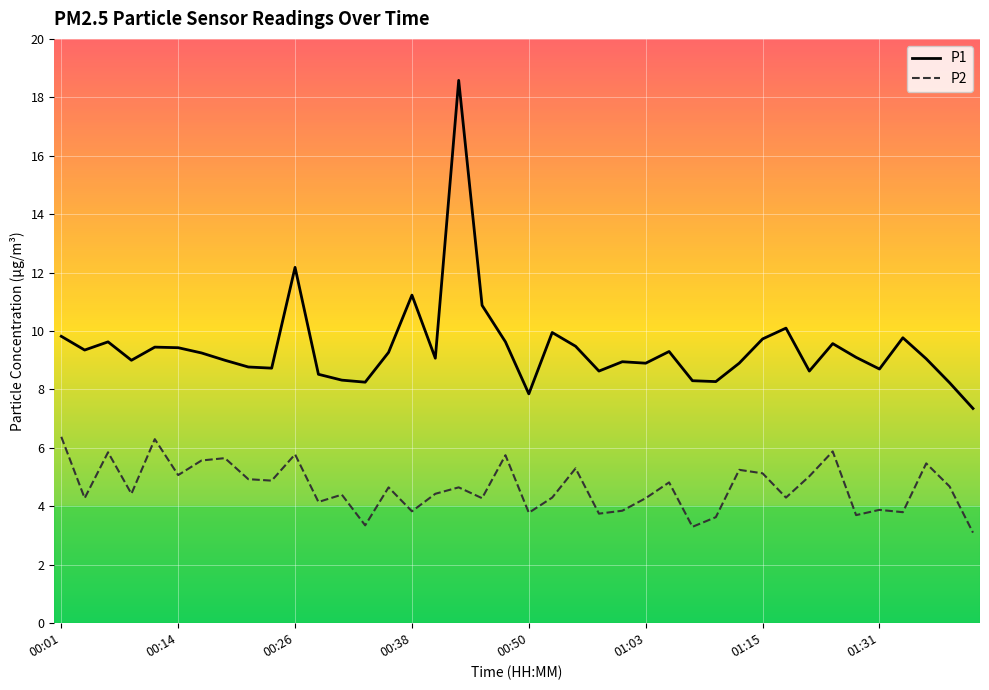

What are all the series names shown in the legend?

P1, P2